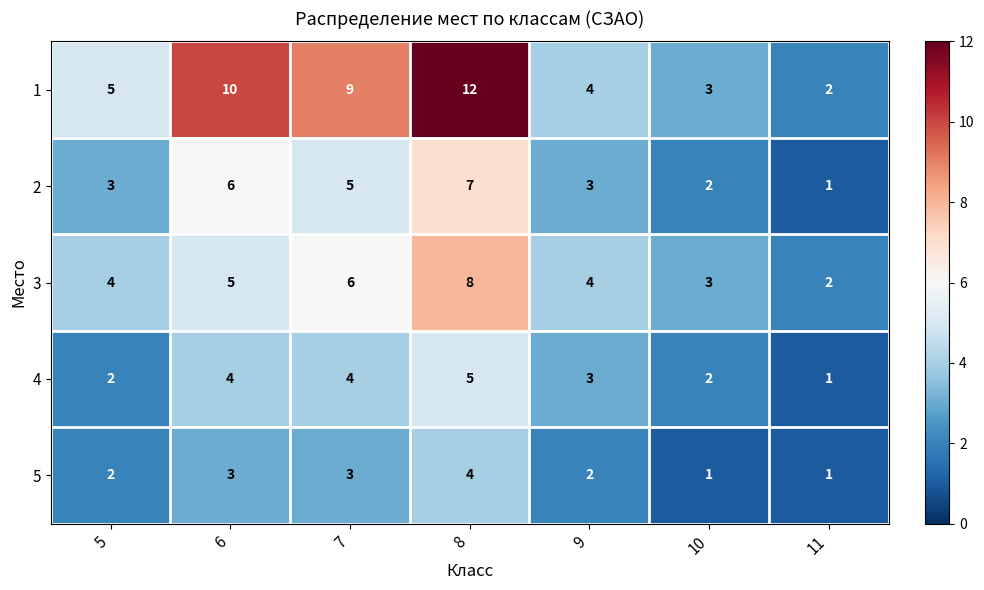

How many distinct data groups are displayed?

5